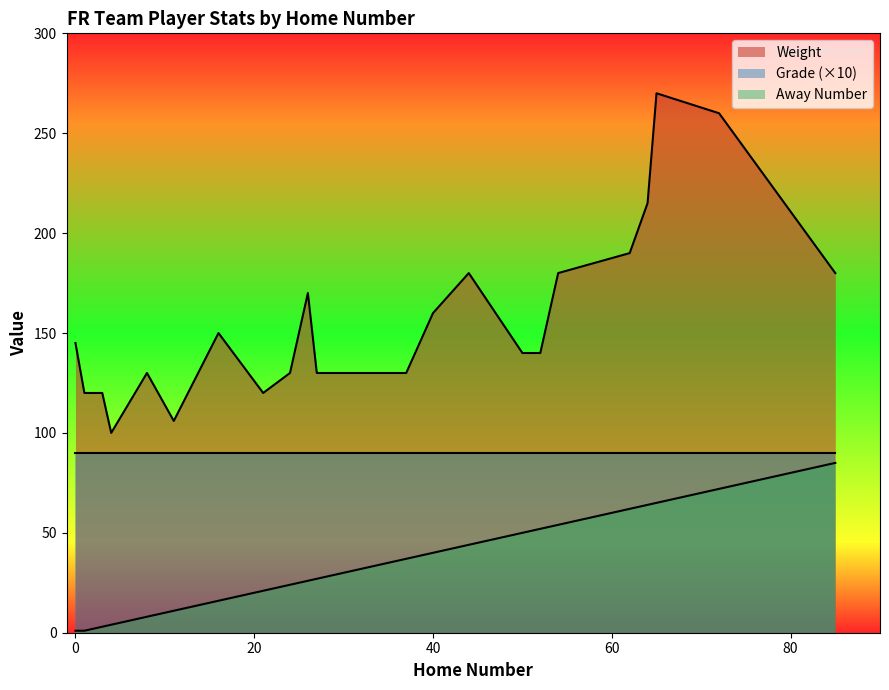

Which category has the highest value across all series?

65